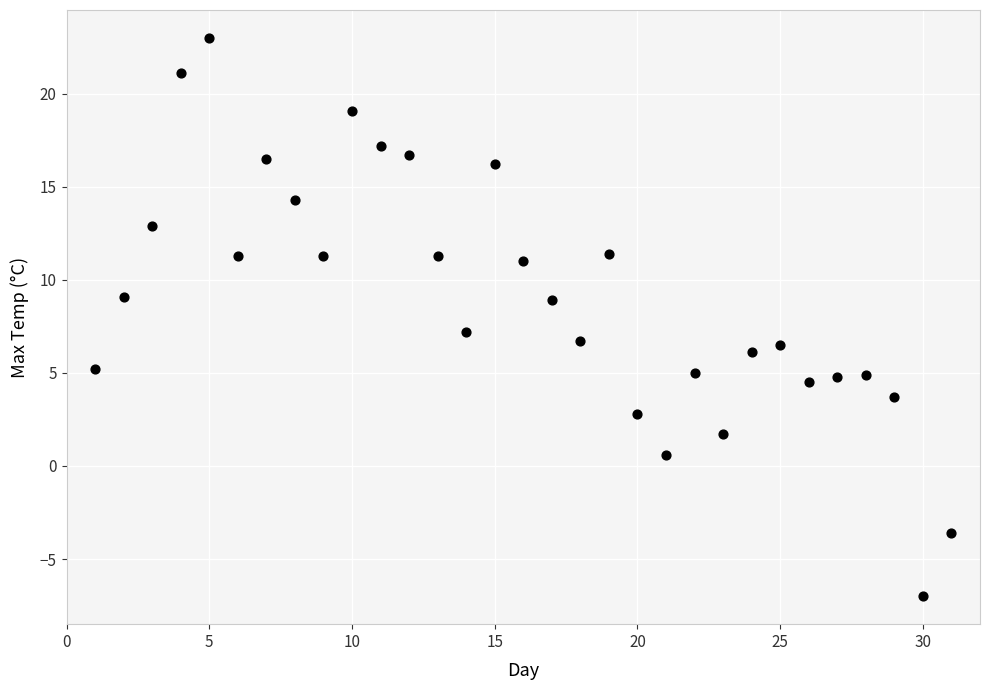

What is the range of Y values (max minus min)?

30.0